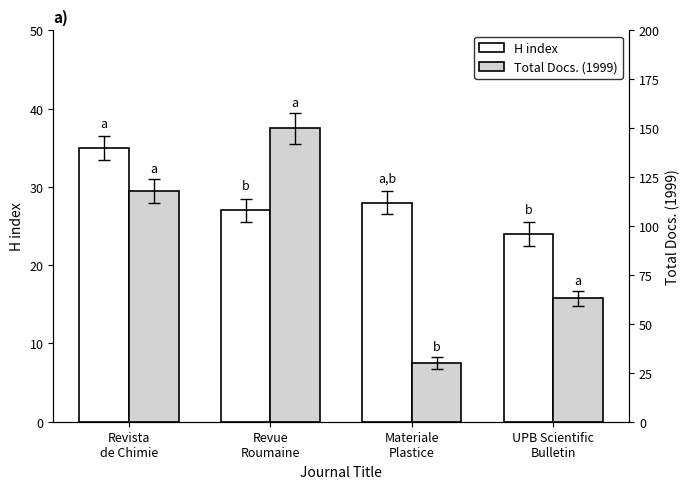

How many groups of bars are there?

4